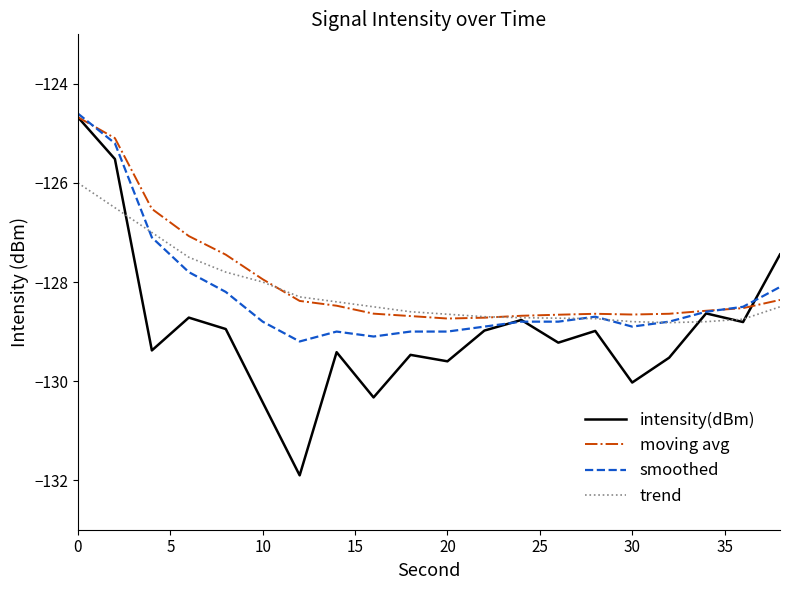

What is the lowest value of the trend series?

-128.8